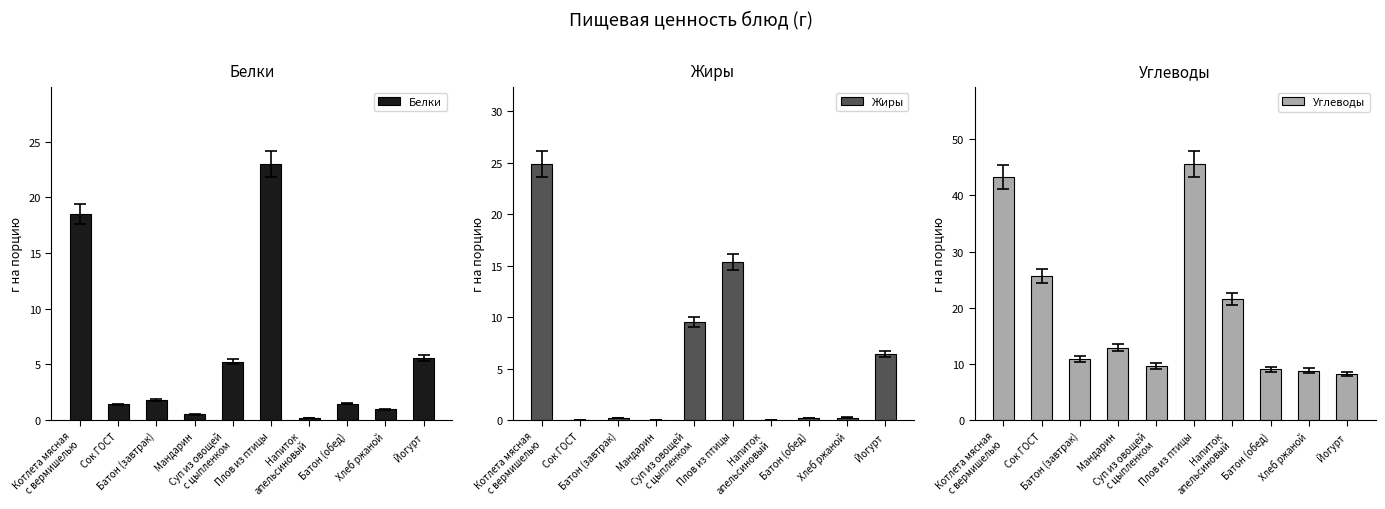

What is the maximum value shown in the chart?

45.6